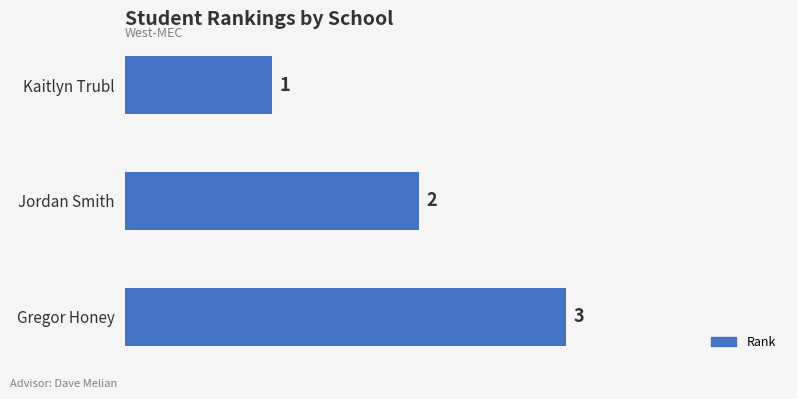

Between Kaitlyn Trubl and Gregor Honey, which is larger?

Gregor Honey